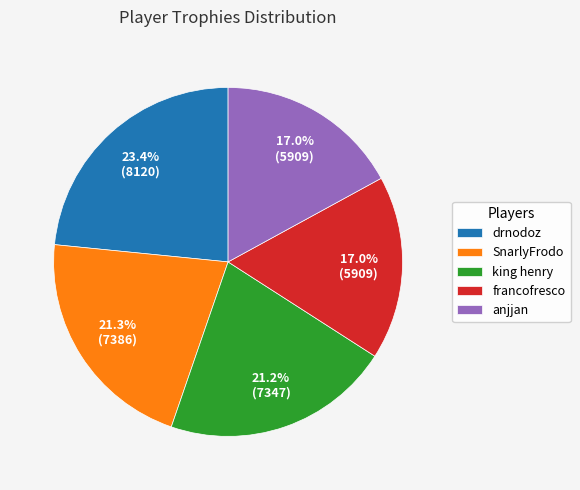

The drnodoz slice represents 23% of the pie. True or false?

True